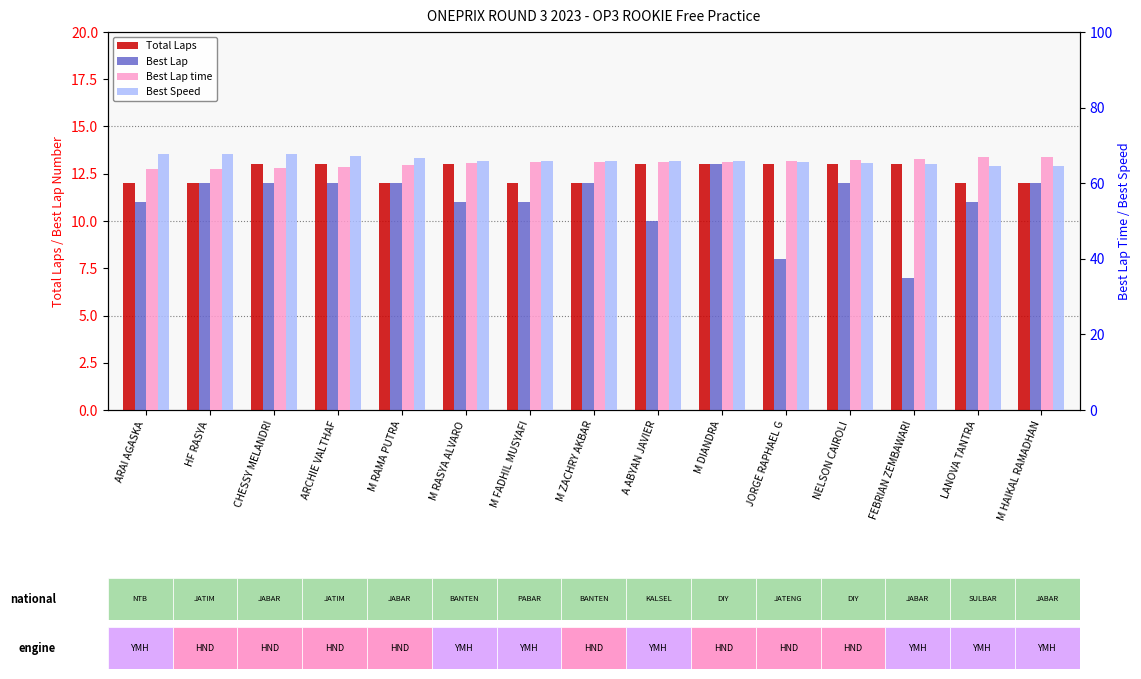

At which category is the sum across all series the highest?

M DIANDRA